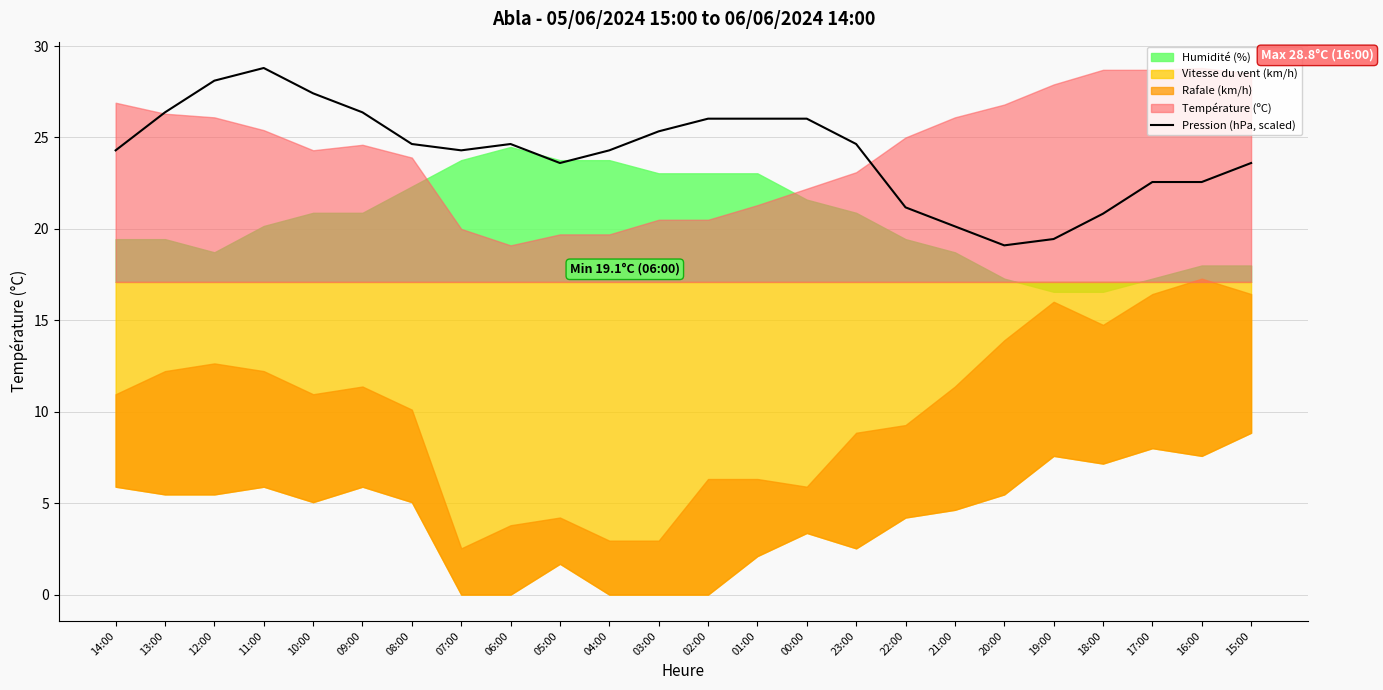

Count the number of values greater than 24.

15